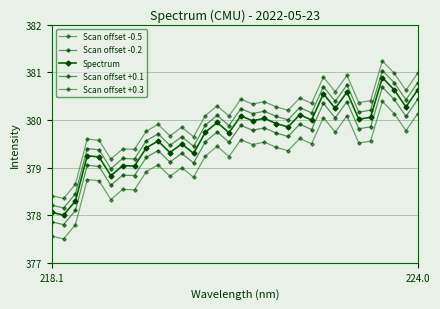

How many series are shown in this chart?

5